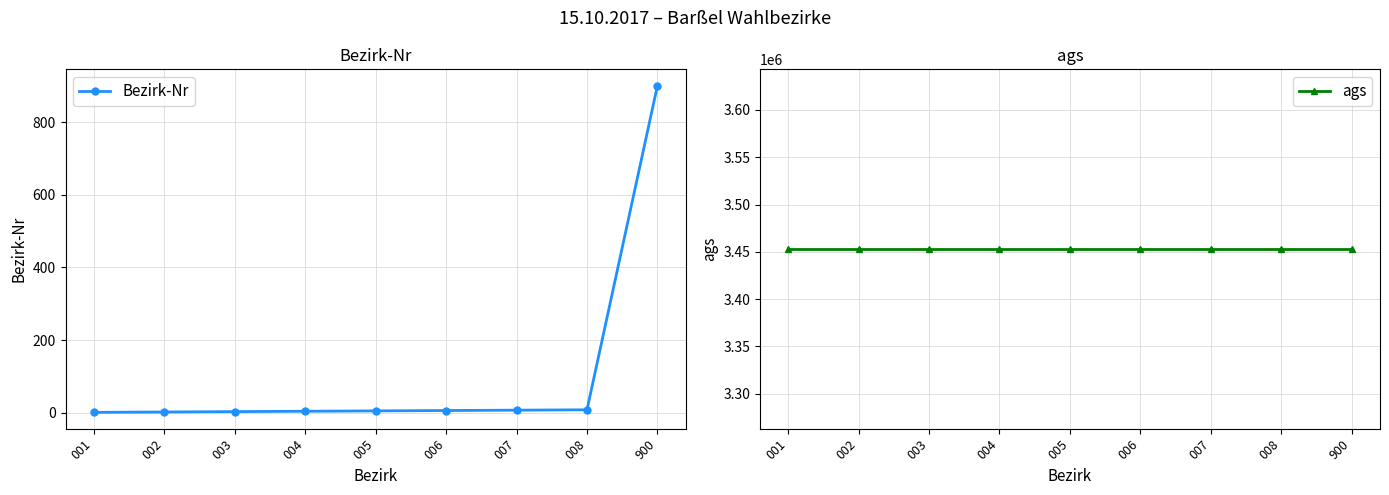

At which label does ags reach its peak?

001